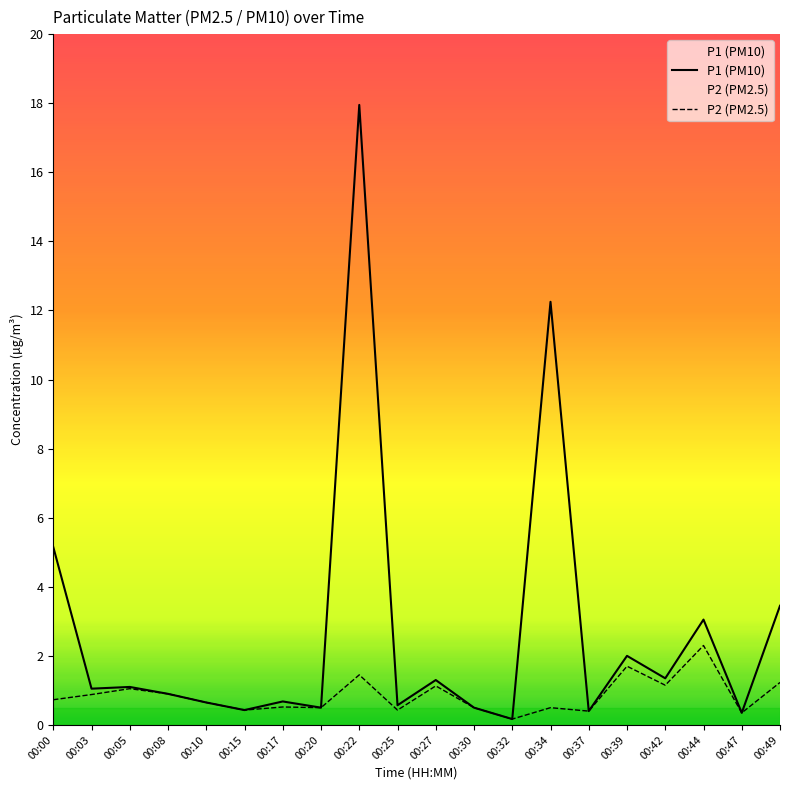

At which category is the sum across all series the highest?

00:22